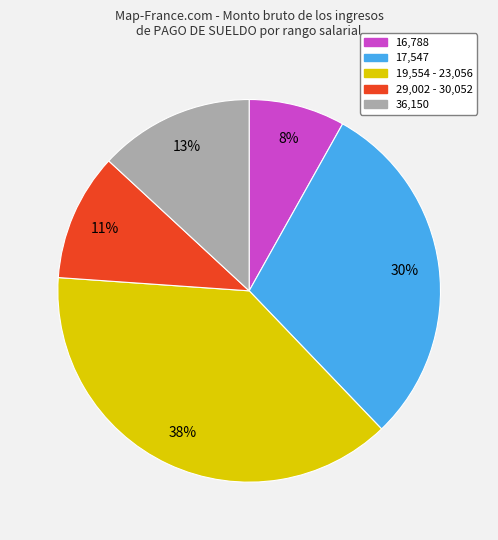

Is there any slice that represents more than half of the pie?

No